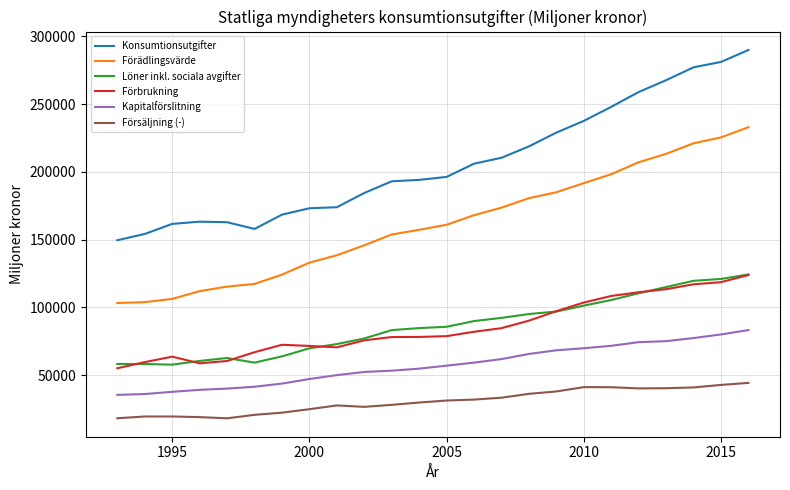

Which series has the largest total across all categories?

Konsumtionsutgifter